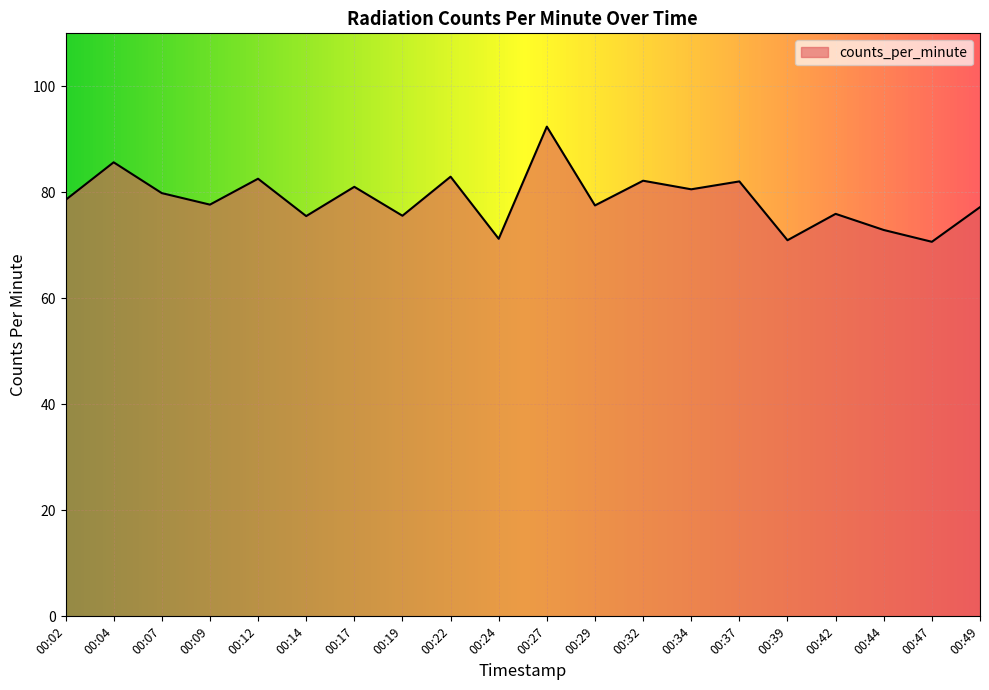

The chart shows a value of 113.5 at 00:44. True or false?

False